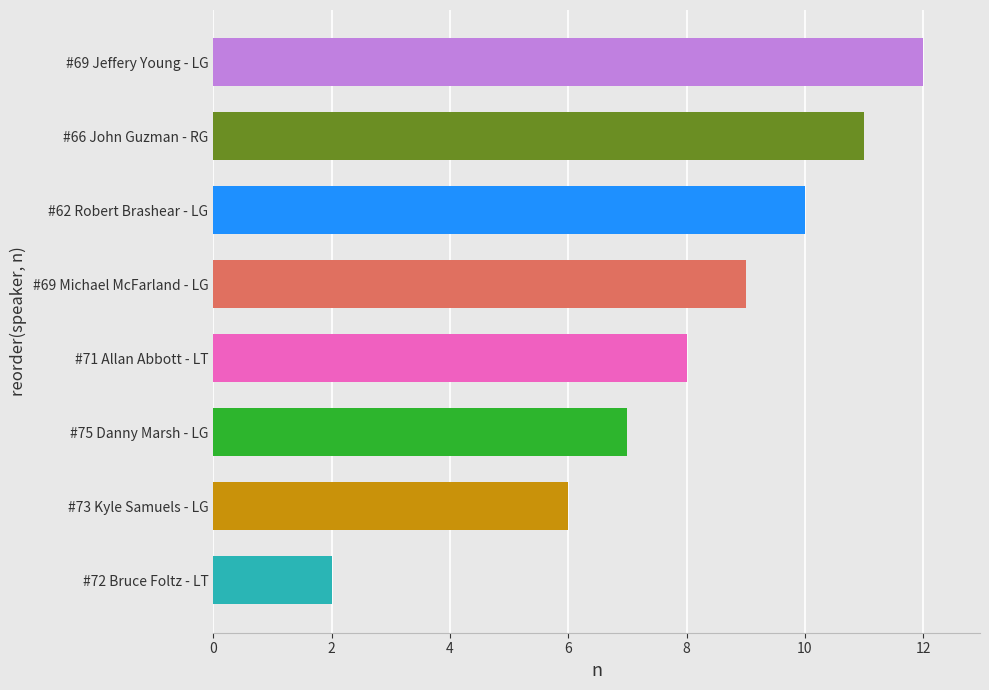

The value at #71 Allan Abbott - LT is 8. True or false?

True